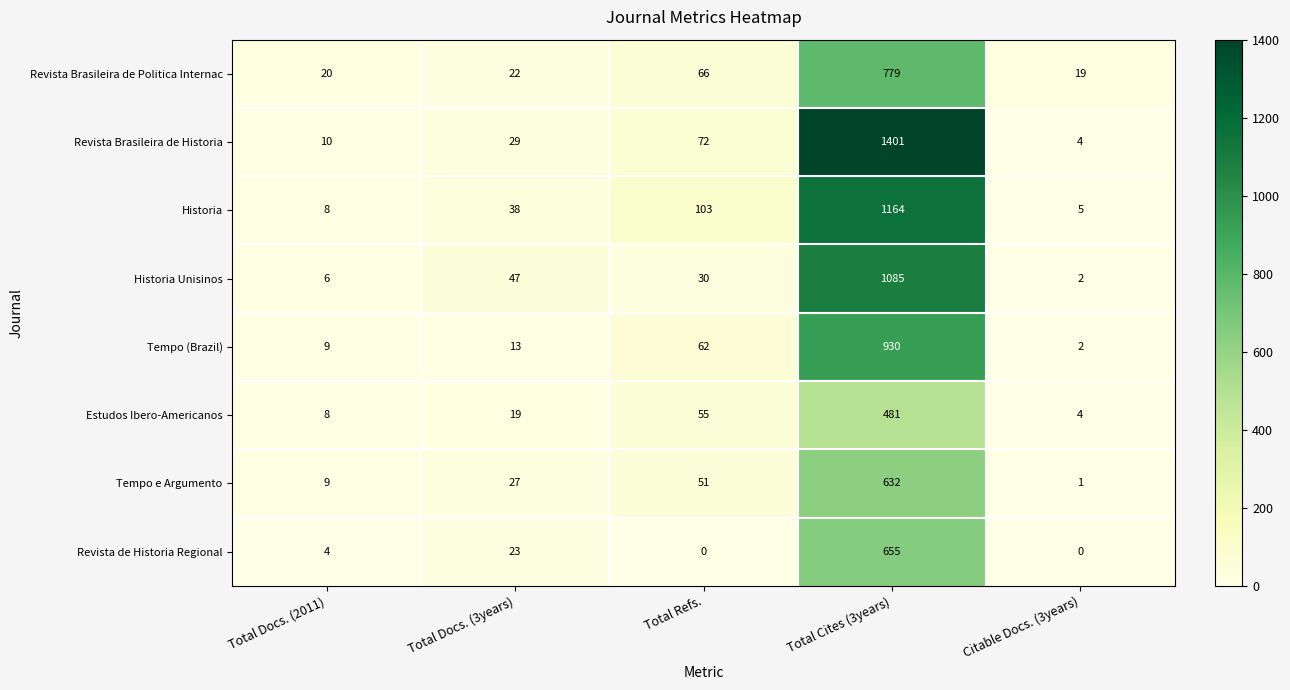

At which category is the sum across all series the highest?

Total Cites (3years)